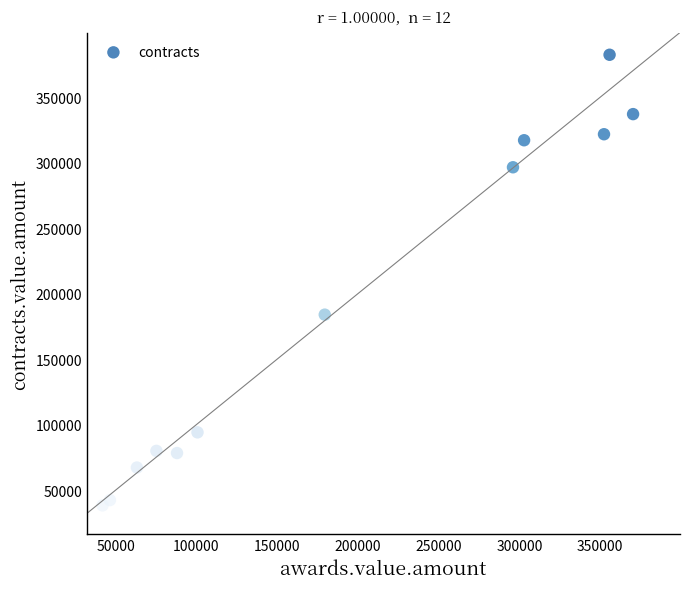

What Y value in the scatter plot is closest to 210343?

183960.4